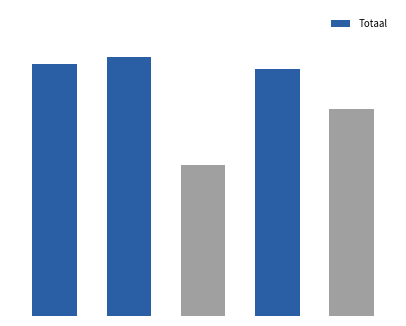

What is the value of the 5th bar from the left?

11432